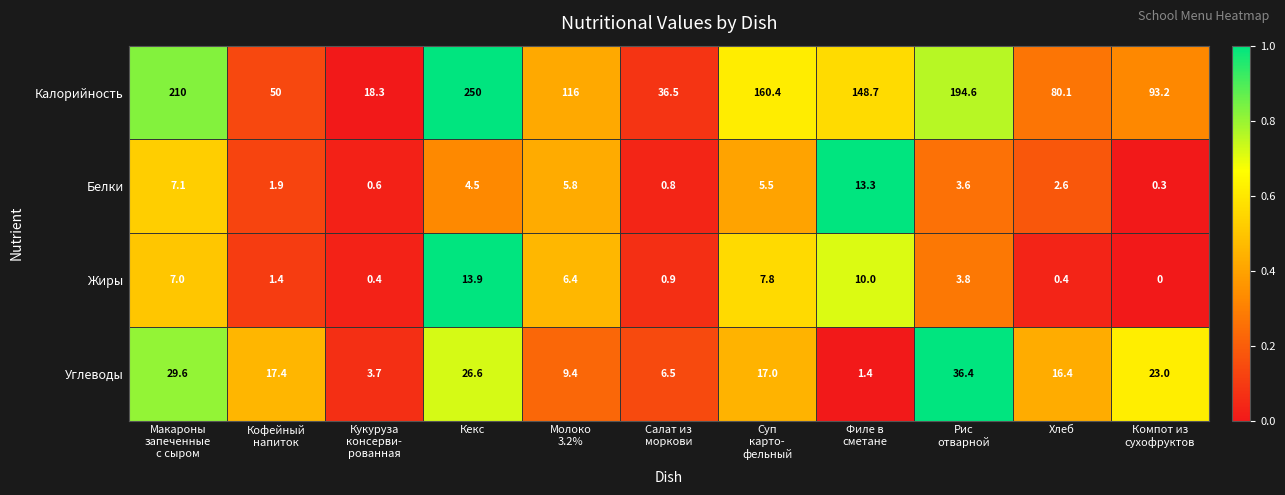

List the series in order of their peak value, highest first.

Калорийность, Углеводы, Жиры, Белки